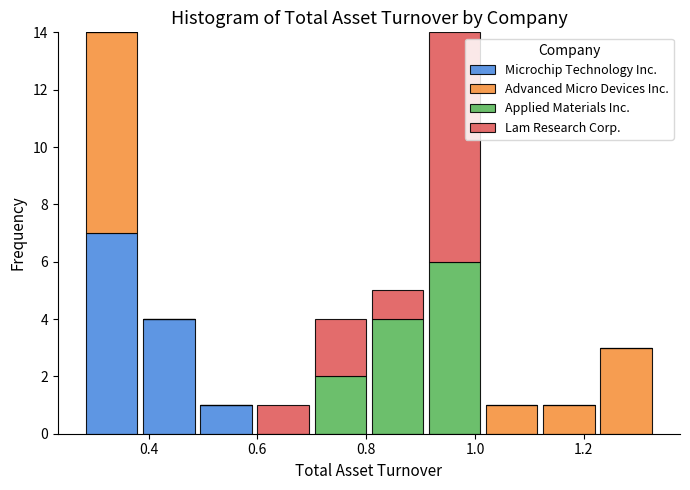

Reading left to right, list every stacked bar in this chart as the range it spans on the x-axis followed by its total height. Neither the bar edges nor the heights are printed on the chart, so give them approximately, as read against the axes.

0.280 to 0.385: 14
0.385 to 0.490: 4
0.490 to 0.595: 1
0.595 to 0.700: 1
0.700 to 0.805: 4
0.805 to 0.910: 5
0.910 to 1.015: 14
1.015 to 1.120: 1
1.120 to 1.225: 1
1.225 to 1.330: 3